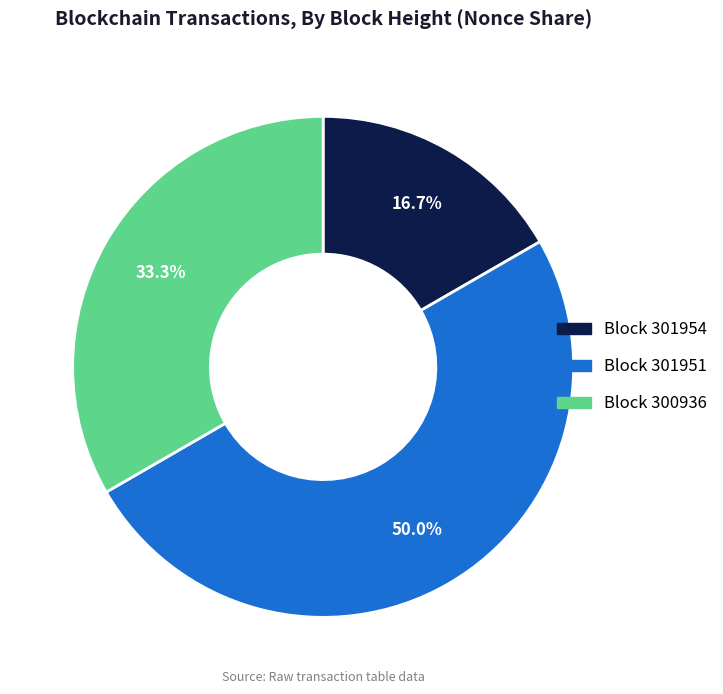

Between Block 301954 and Block 301951, which is larger?

Block 301951